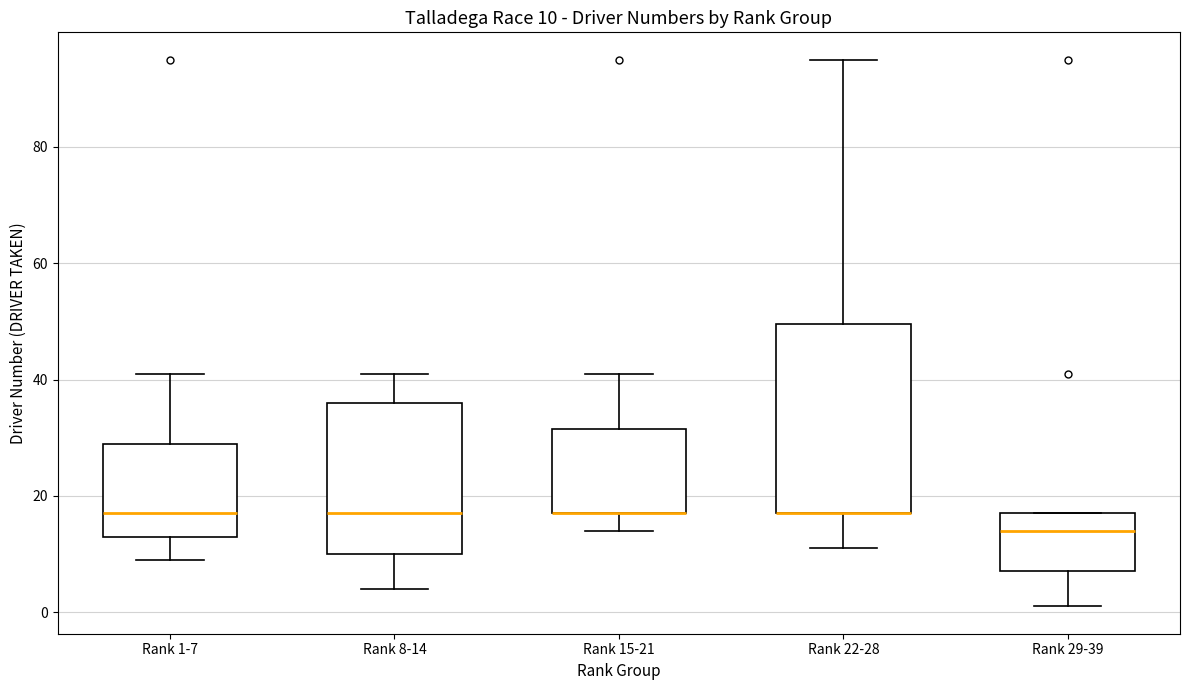

Which box is the tallest, from its lower edge to its upper edge?

Rank 22-28